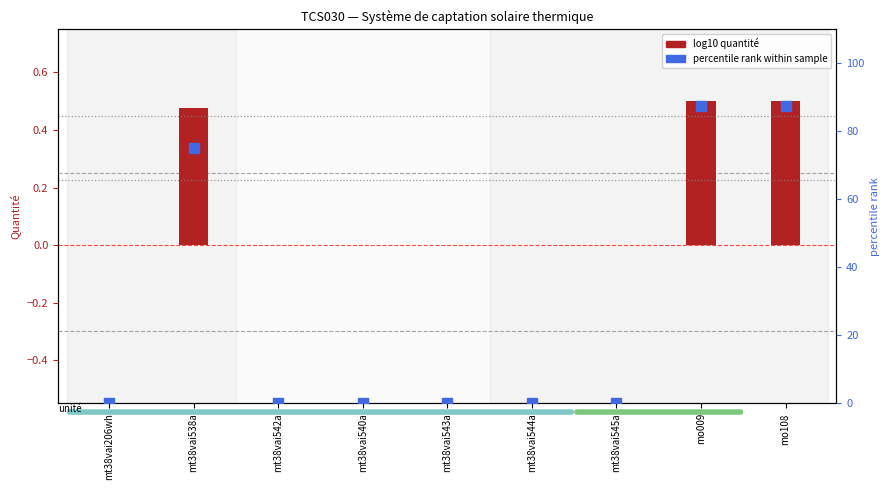

At which category is the sum across all series the highest?

mo009